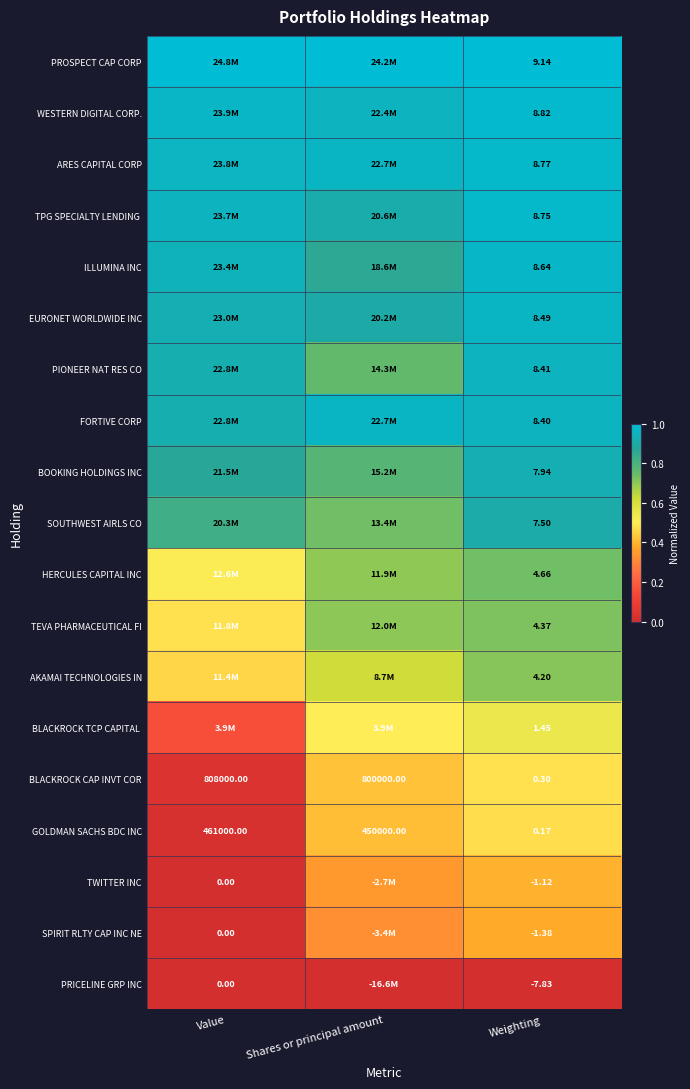

Where does the BLACKROCK CAP INVT COR series first go above 800000?

Value